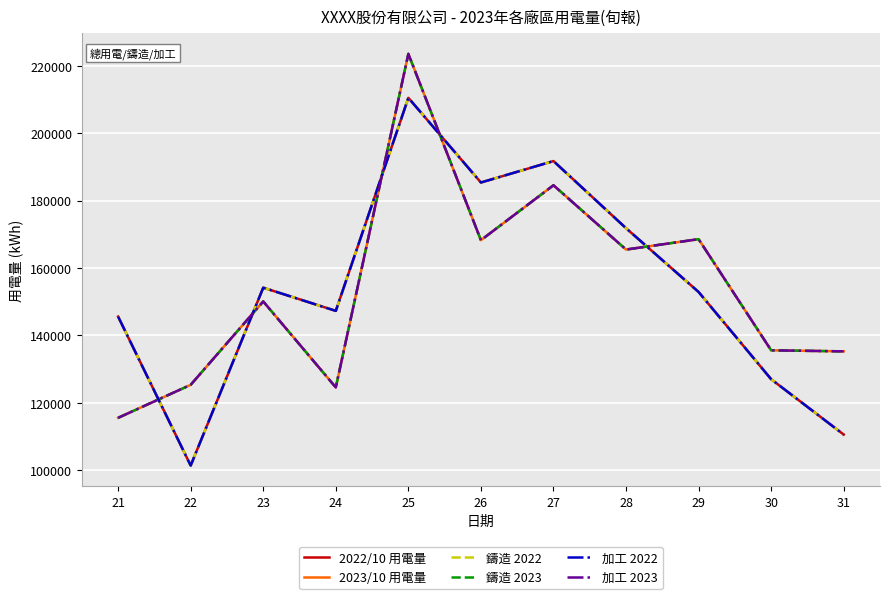

Is the value of 加工 2022 at 21 greater than the value of 2022/10 用電量 at 28?

No